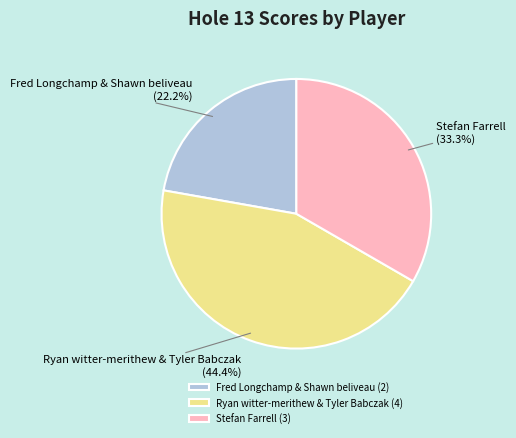

Is there any slice that represents more than half of the pie?

No